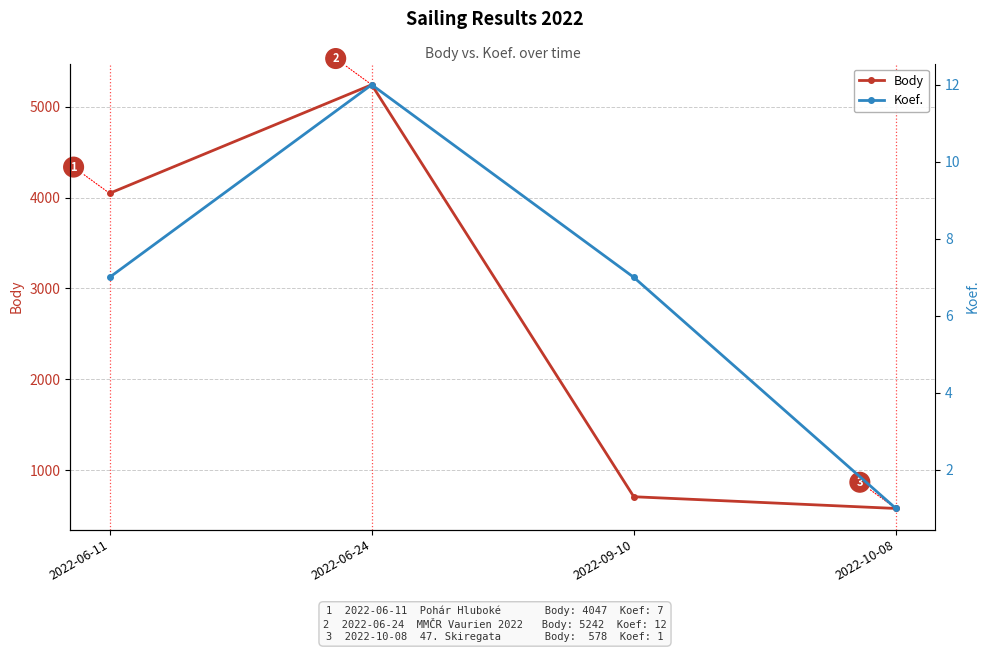

What is the highest value of the Body series?

5242